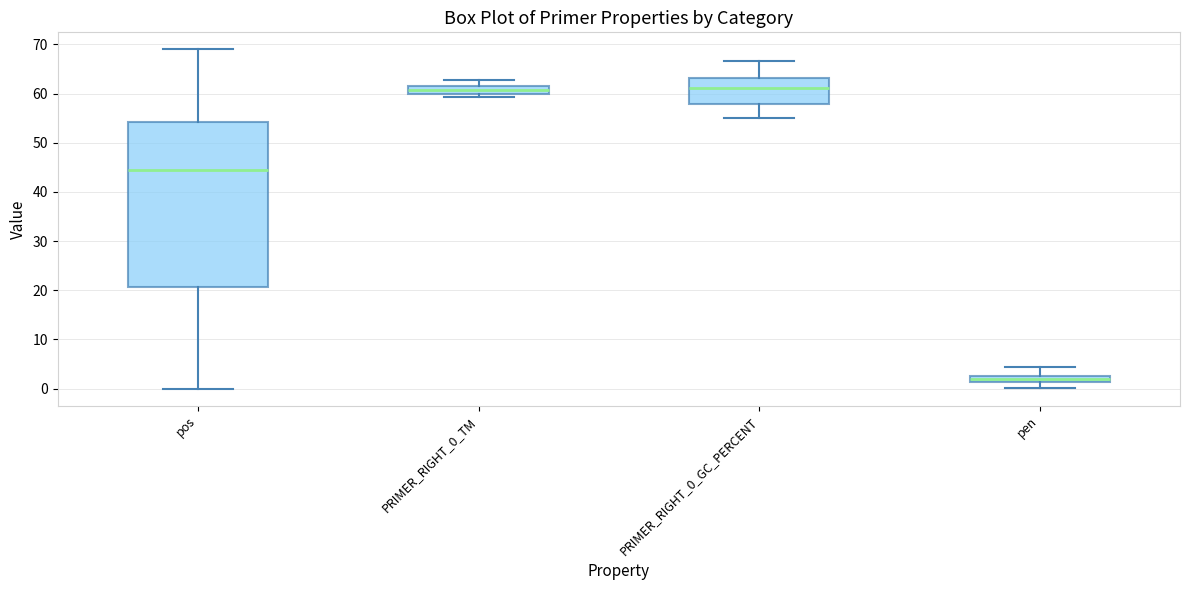

Which box has the lowest median line?

pen